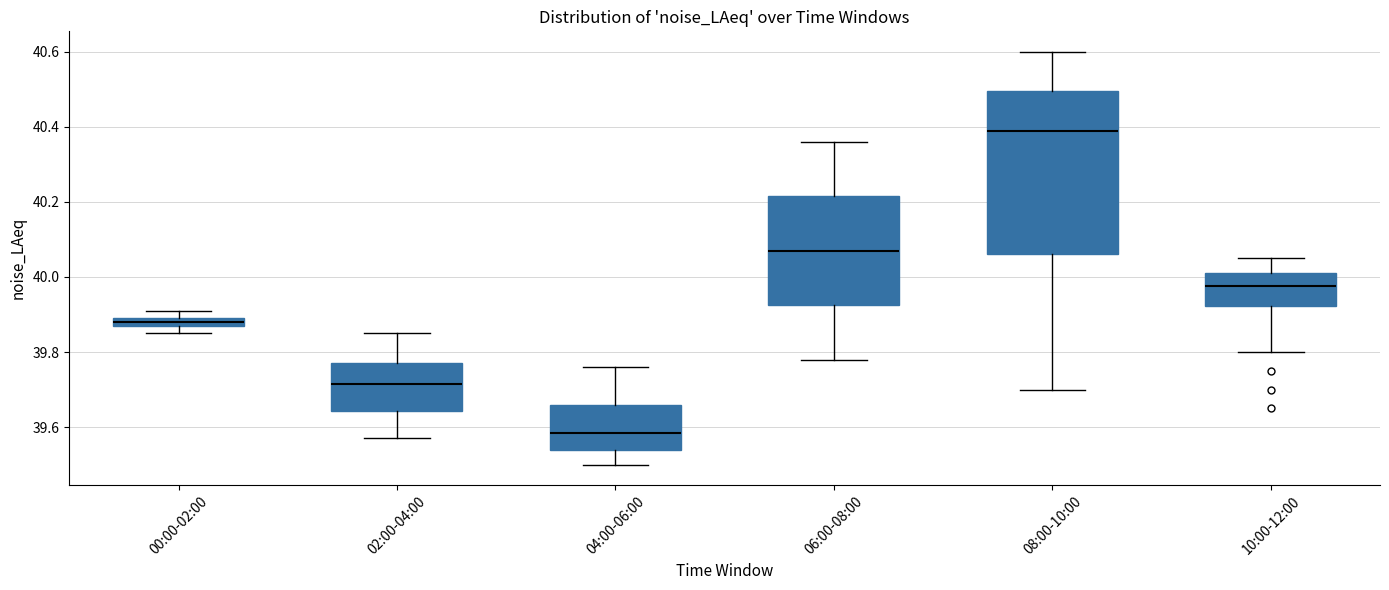

Where is the upper edge of the box for 00:00-02:00 on the y-axis? The values are not printed on the chart, so give them approximately, as read against the axis.

39.90